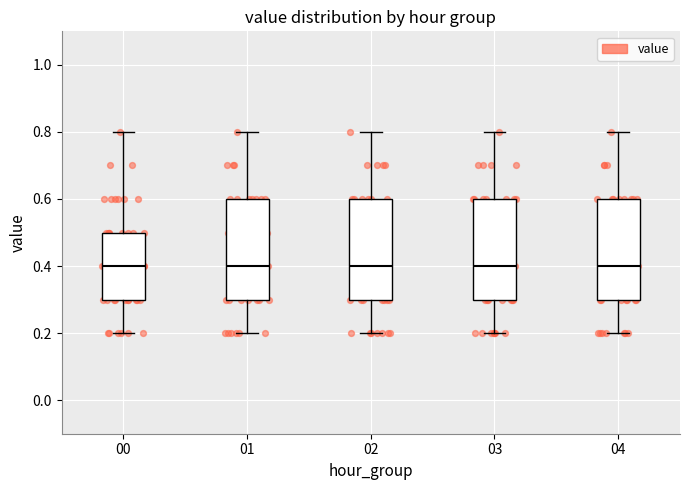

Where is the upper edge of the box at x = 04 on the y-axis? The values are not printed on the chart, so give them approximately, as read against the axis.

0.6